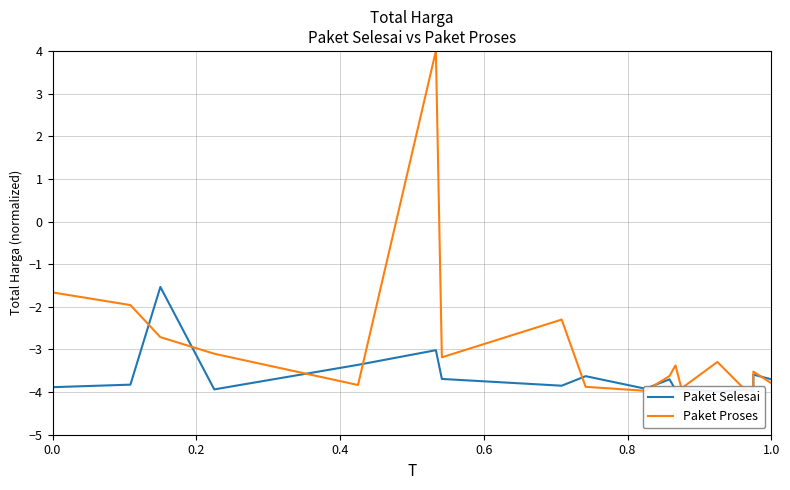

How many lines are shown in the chart?

2